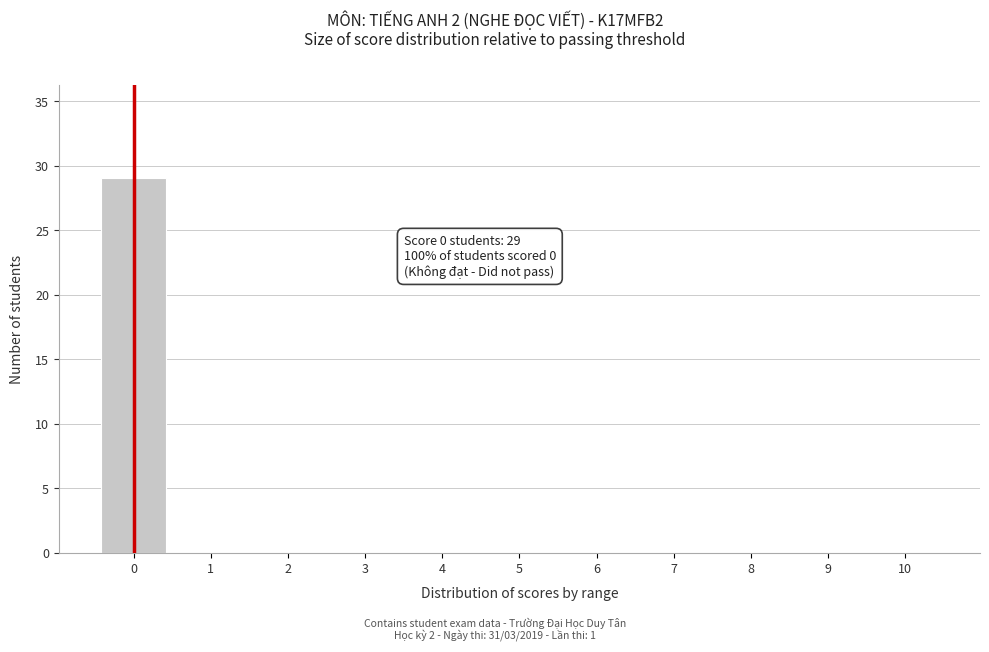

Reading left to right, what are all the values shown in this chart?

0=29	1=0	2=0	3=0	4=0	5=0	6=0	7=0	8=0	9=0	10=0